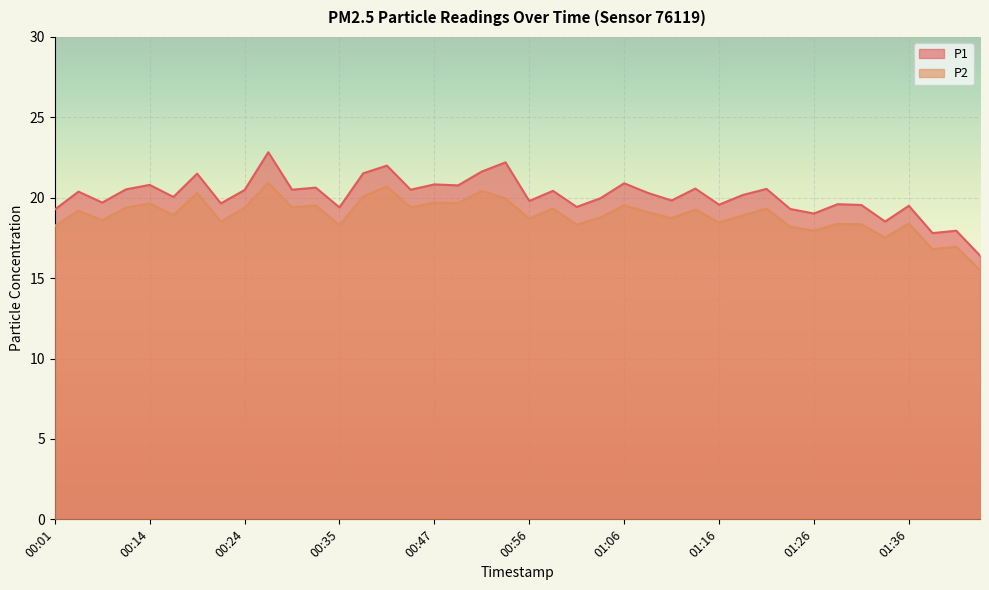

Between 01:14 and 00:11, which is larger?

01:14